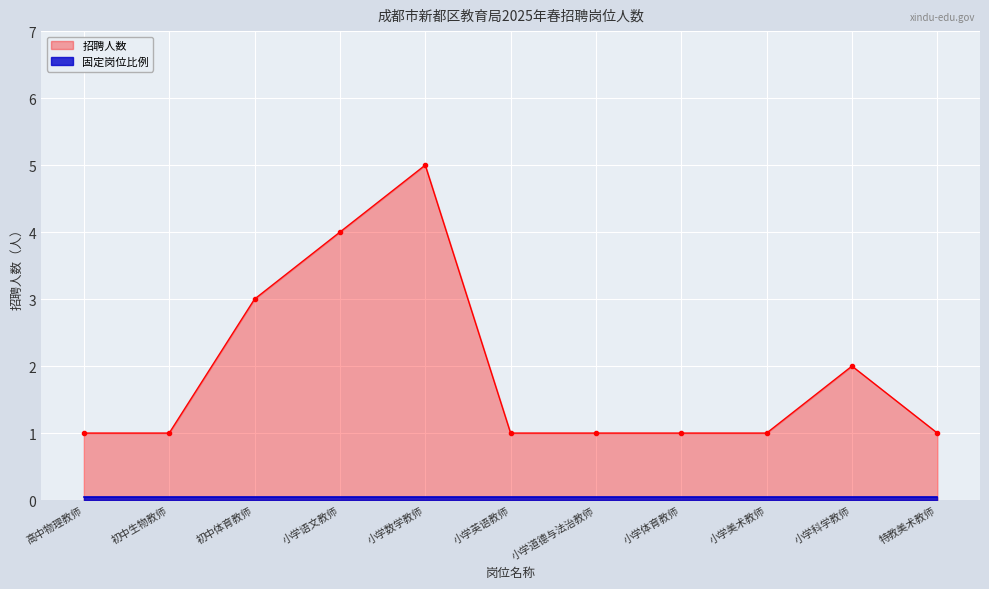

What is the sum of the values at 初中生物教师 and 小学英语教师?

2